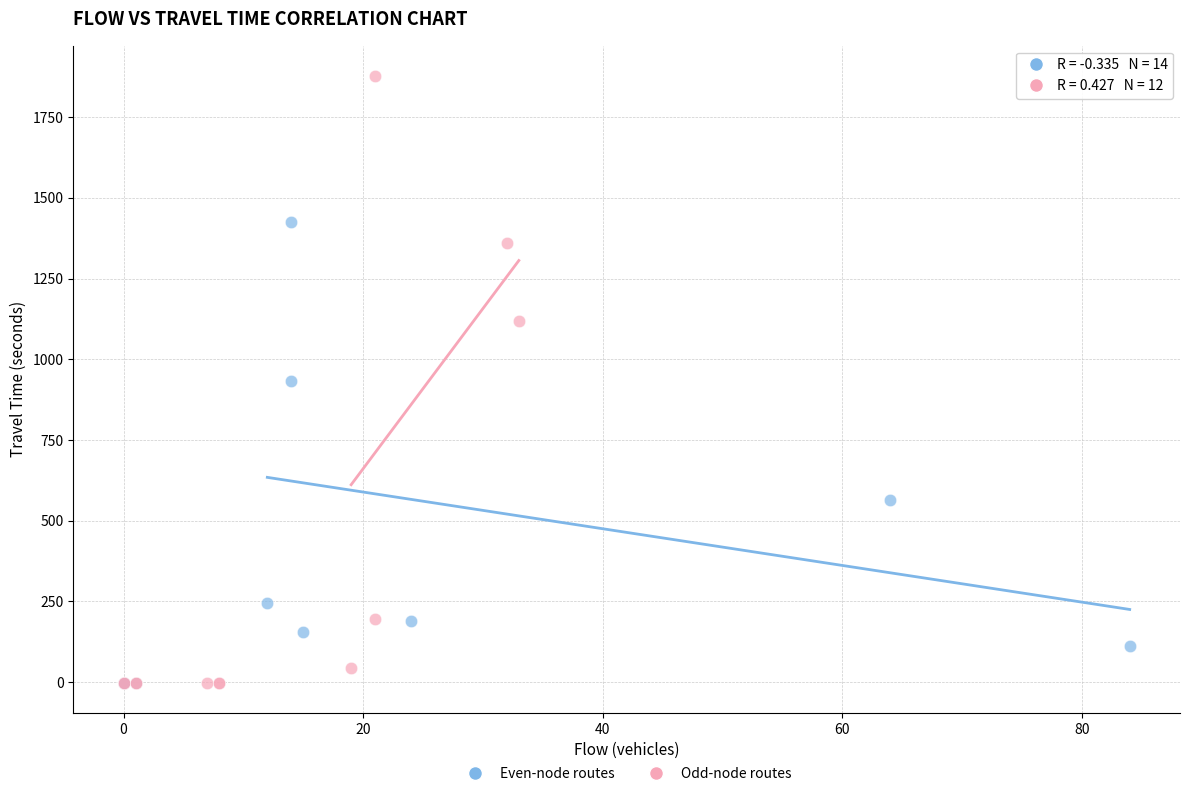

Which series contains the highest Y value?

Odd-node routes